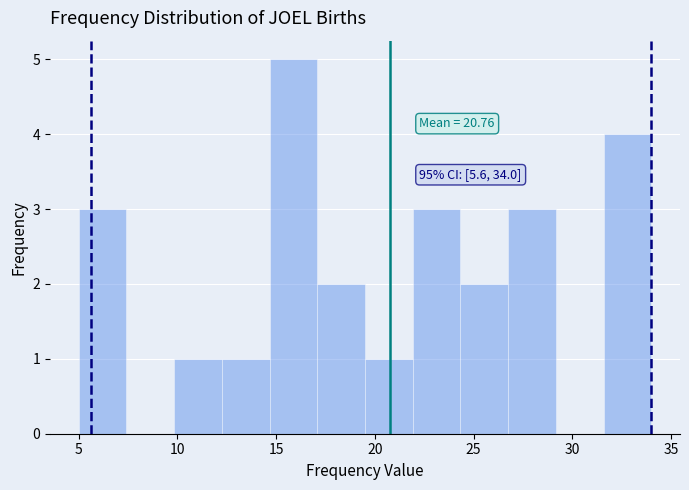

Over which range of the x-axis is the bar tallest?

14.5 to 17.0